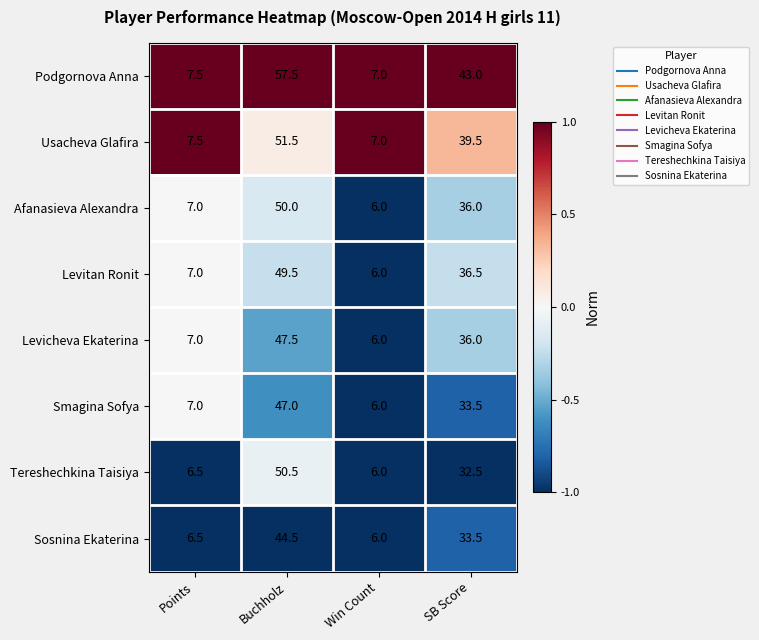

At Buchholz, list the series in order from smallest to largest.

Sosnina Ekaterina, Smagina Sofya, Levicheva Ekaterina, Levitan Ronit, Afanasieva Alexandra, Tereshechkina Taisiya, Usacheva Glafira, Podgornova Anna